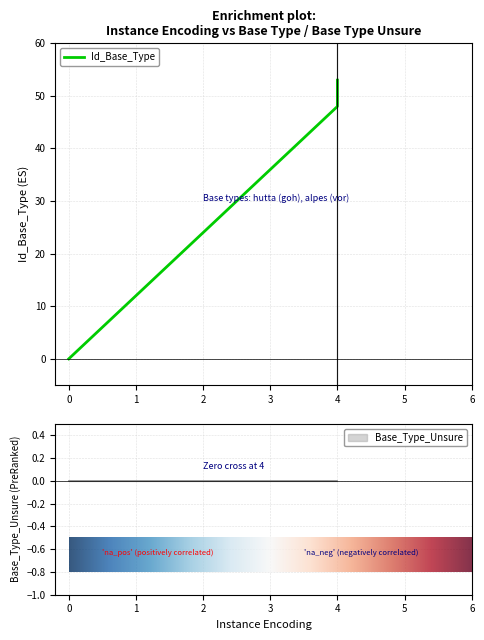

List the series in order of their overall mean, lowest first.

Base_Type_Unsure, Id_Base_Type